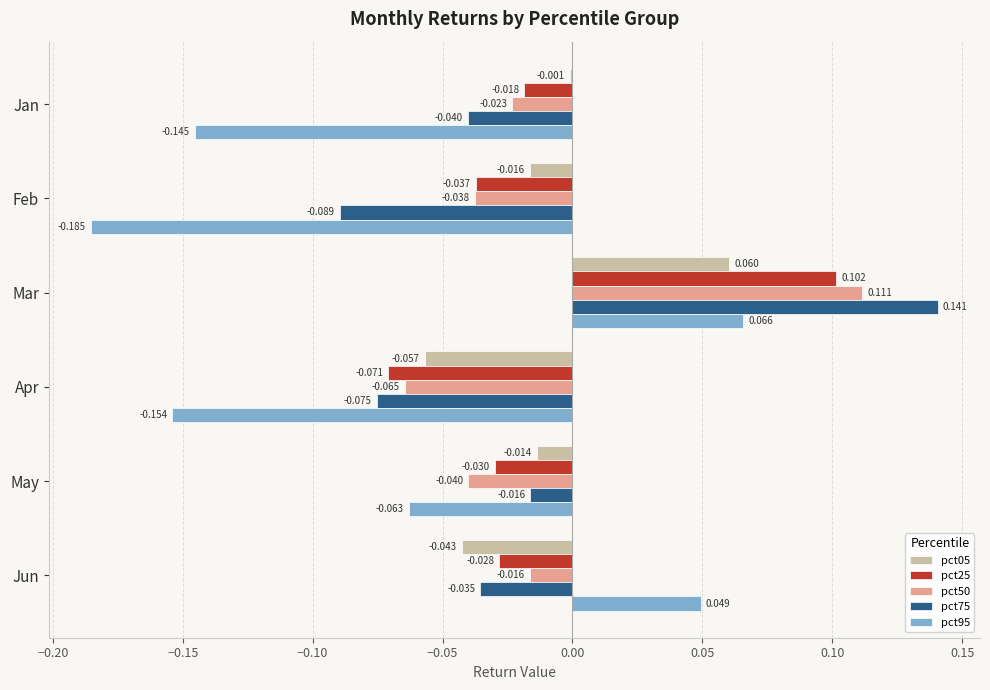

At which category is the sum across all series the highest?

Mar